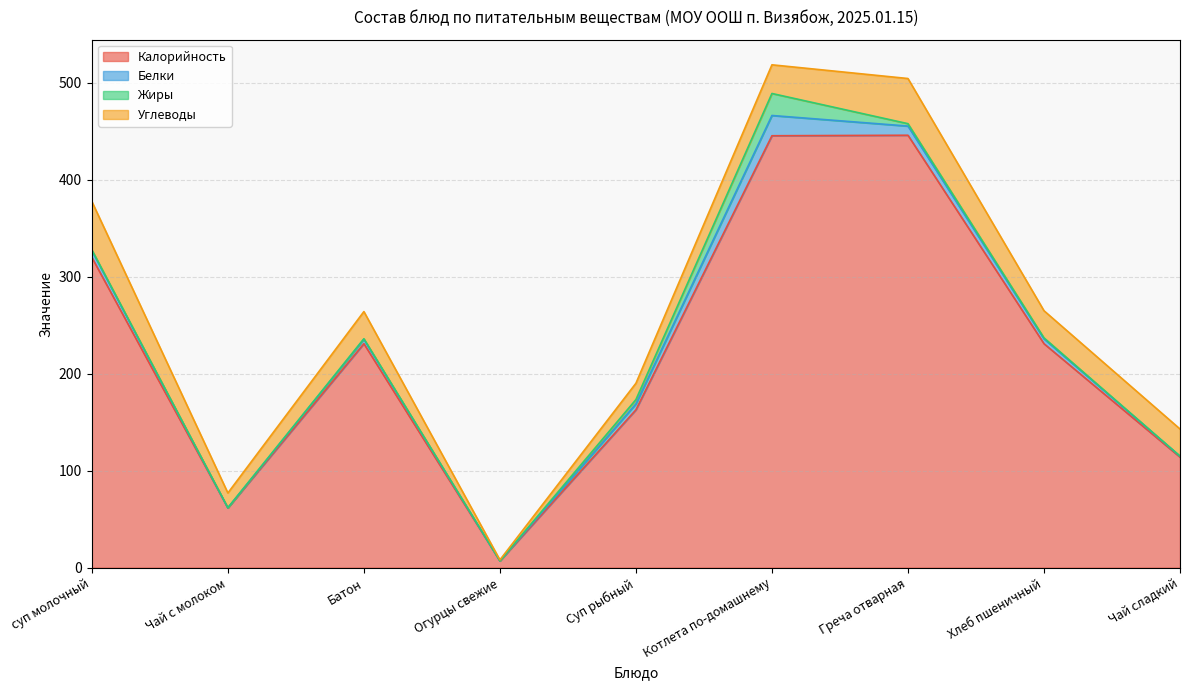

Reading left to right, list all the values displayed in this chart.

Калорийность: 320.0	61.6	231.0	7.0	162.8	445.5	446.0	231.0	114.0
Белки: 7.0	0.1	4.6	0.0	6.1	20.9	9.4	5.0	1.0
Жиры: 0.8	0.0	0.5	0.0	4.4	22.7	2.5	1.0	0.0
Углеводы: 49.9	15.3	28.0	1.0	16.9	29.6	46.6	28.0	28.0